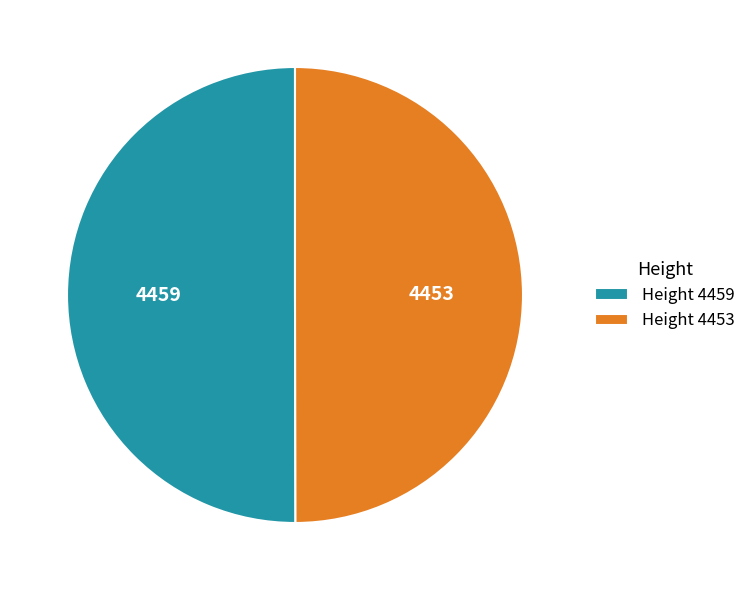

Do Height 4453 and Height 4459 together represent more than half of the pie?

Yes